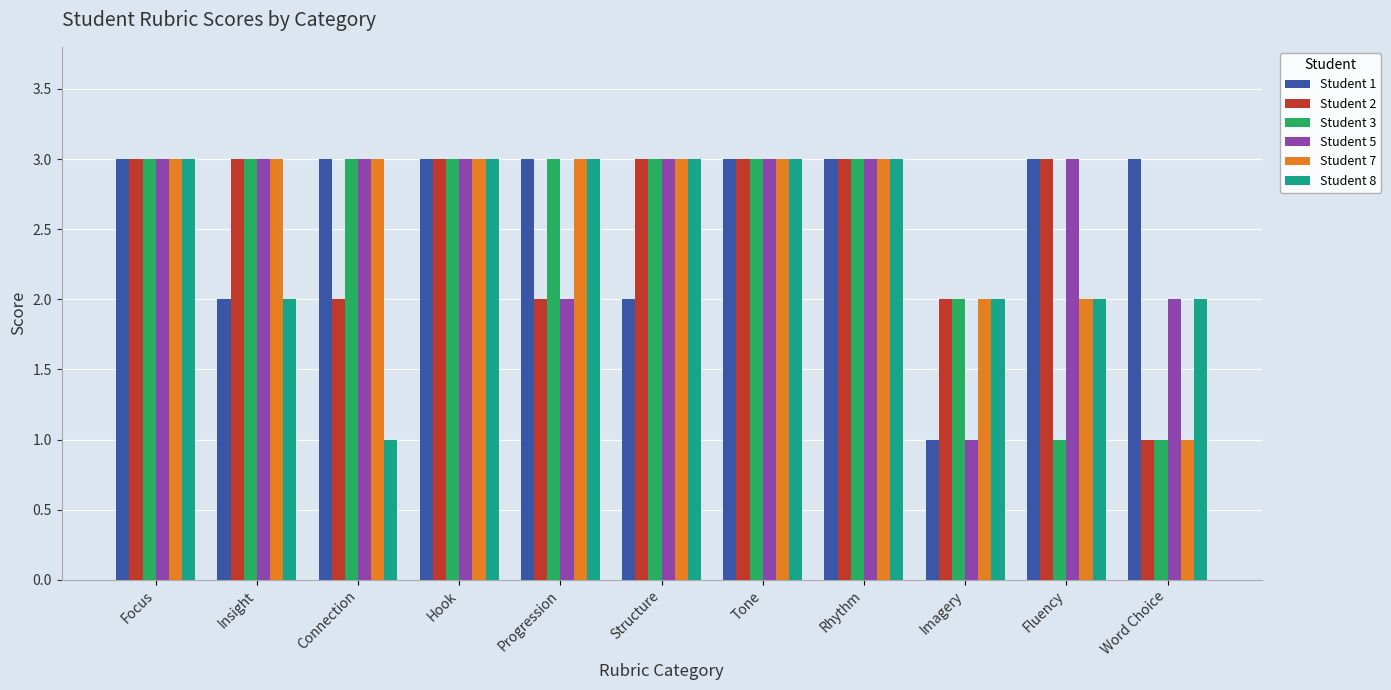

Reading right to left, transcribe all the data shown in this chart.

Student 1: 3	3	1	3	3	2	3	3	3	2	3
Student 2: 1	3	2	3	3	3	2	3	2	3	3
Student 3: 1	1	2	3	3	3	3	3	3	3	3
Student 5: 2	3	1	3	3	3	2	3	3	3	3
Student 7: 1	2	2	3	3	3	3	3	3	3	3
Student 8: 2	2	2	3	3	3	3	3	1	2	3